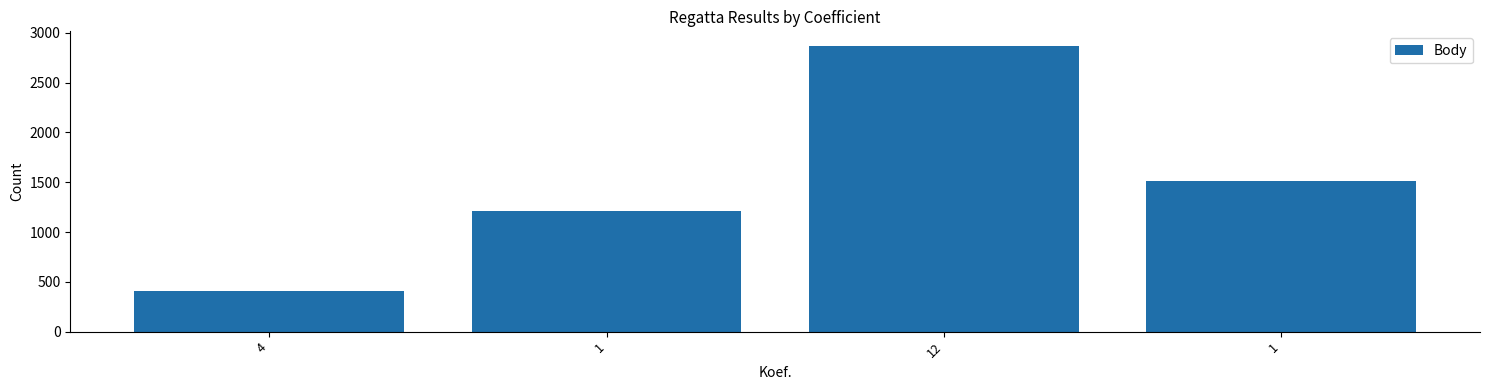

What is the label of the 3rd bar from the right?

1